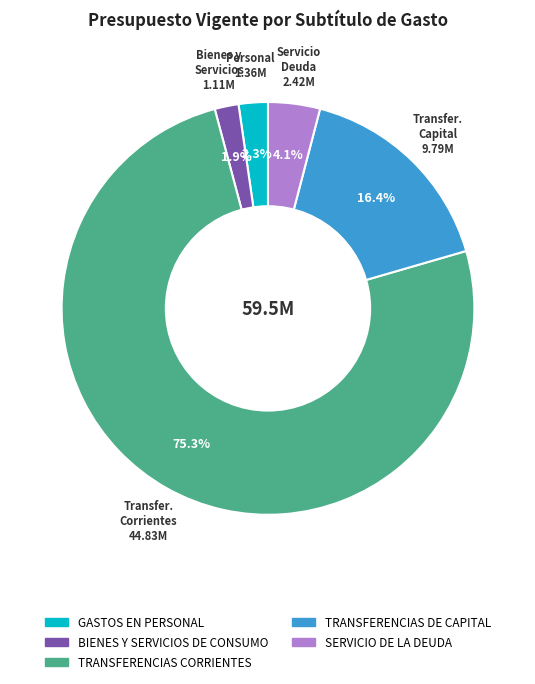

To the nearest percent, what percentage of the pie is TRANSFERENCIAS CORRIENTES?

75%